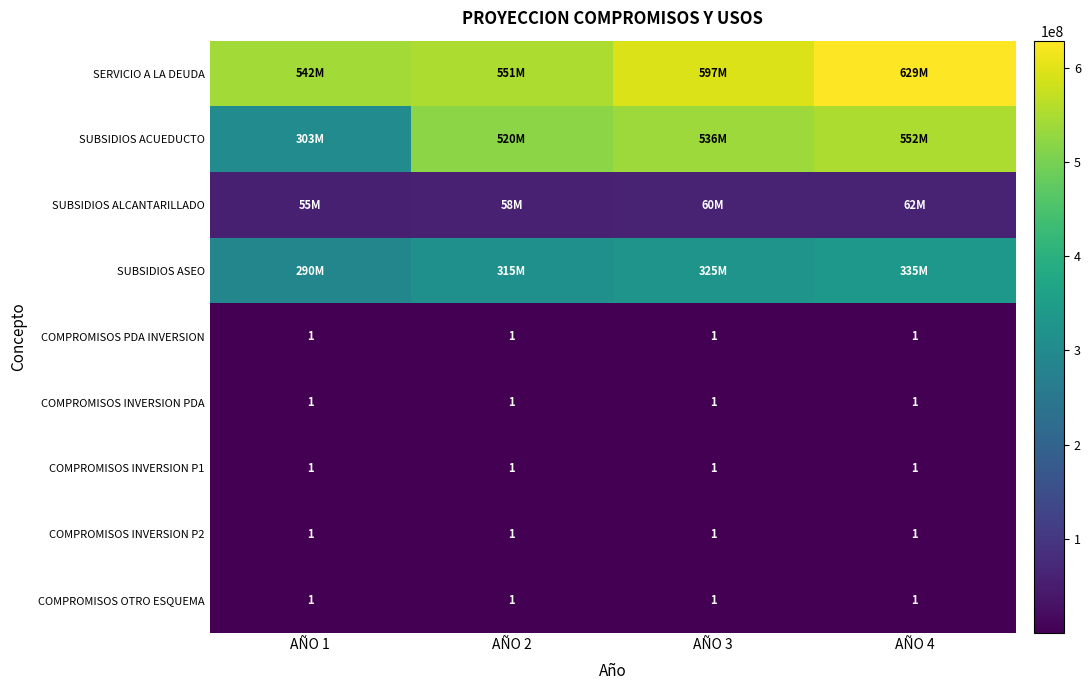

The value of COMPROMISOS PDA INVERSION at AÑO 1 is 1. True or false?

True